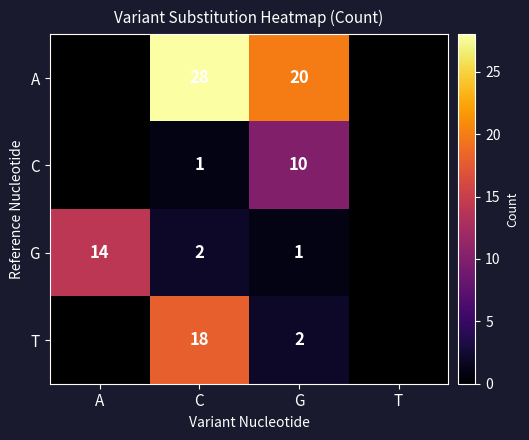

Which series changed the most between C and G?

T